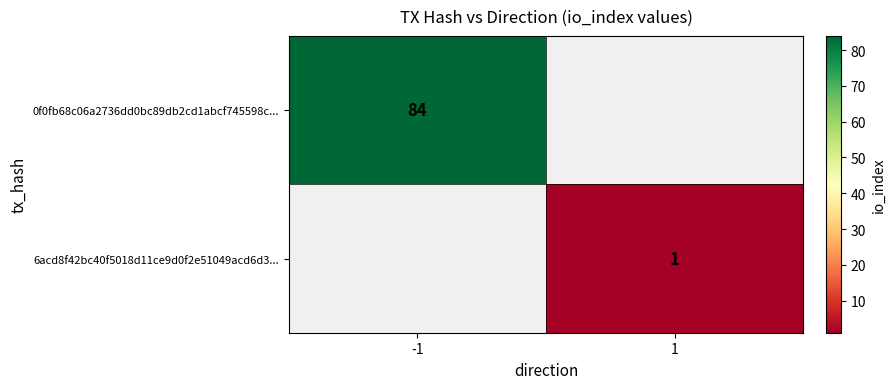

How many series are shown in this chart?

2